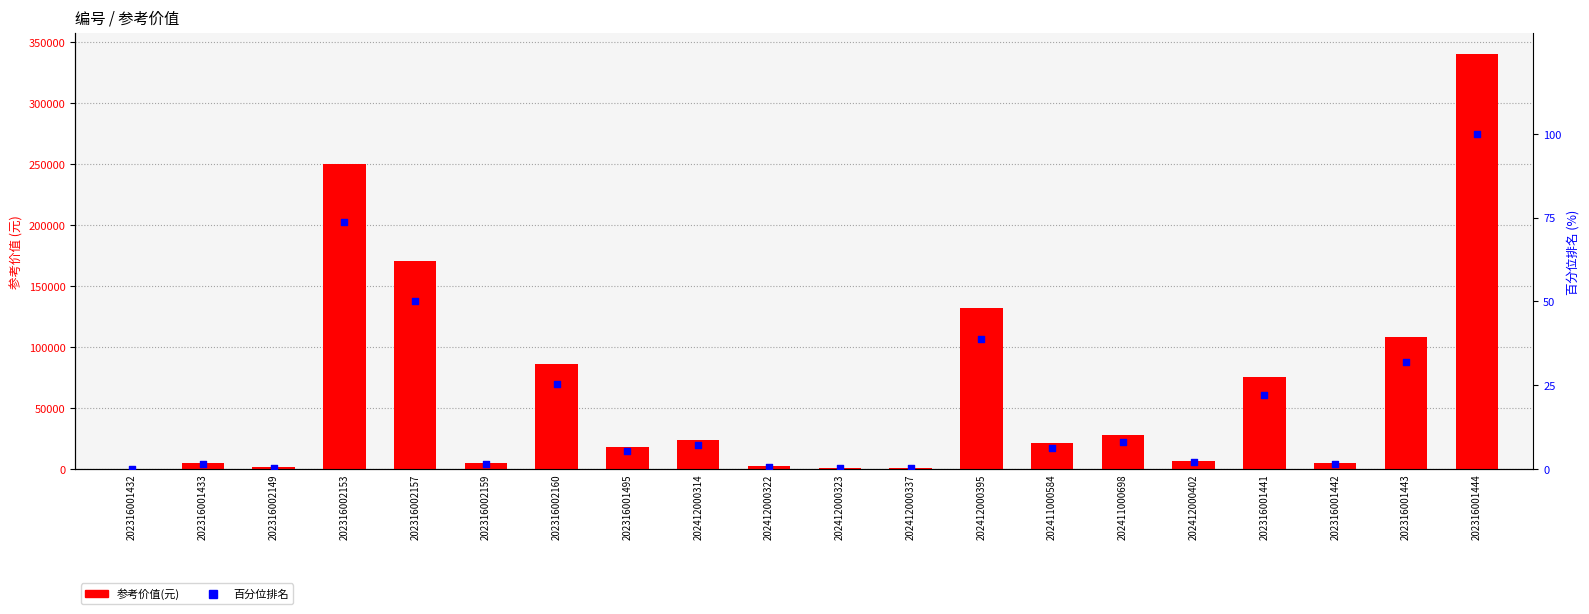

Which series reaches the minimum Y coordinate?

百分位排名